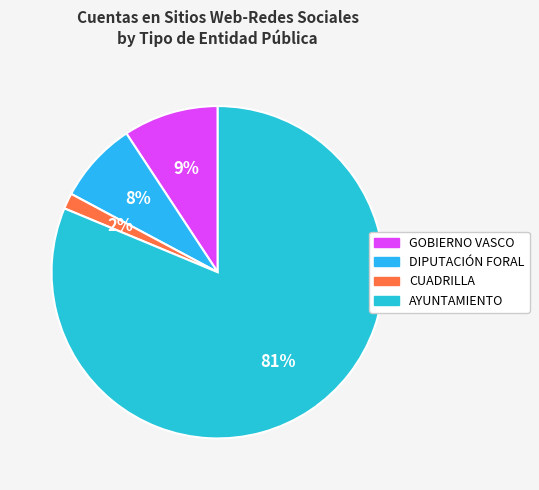

Is AYUNTAMIENTO the majority of the pie?

Yes